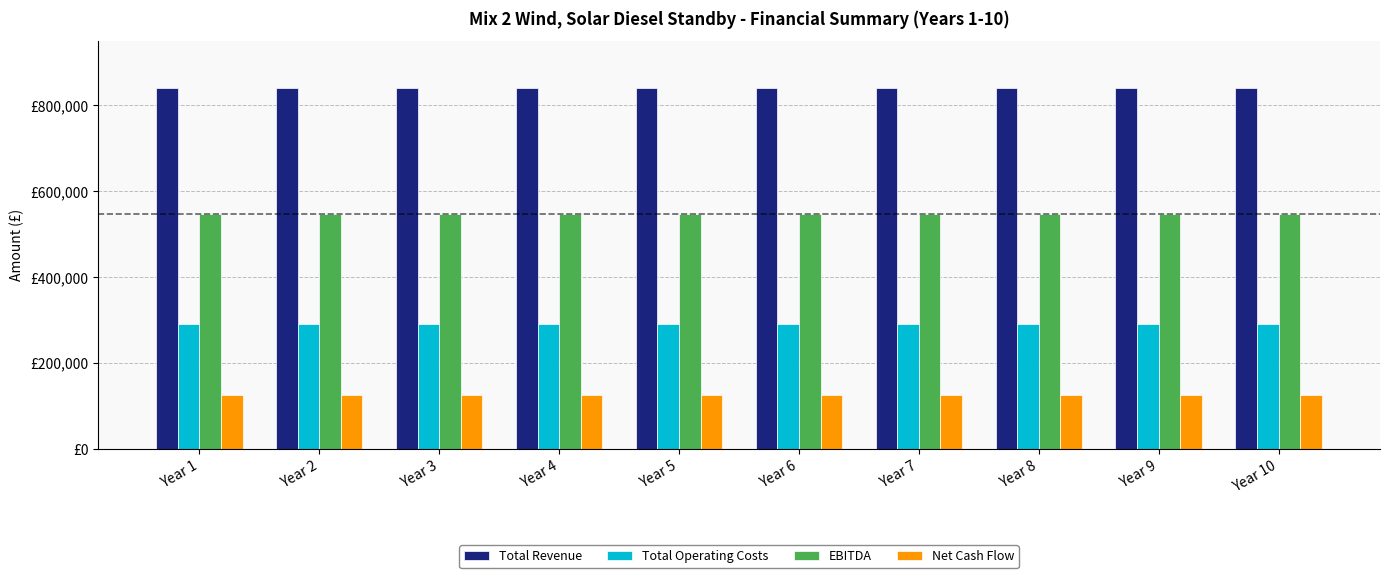

What are all the series names shown in the legend?

Total Revenue, Total Operating Costs, EBITDA, Net Cash Flow